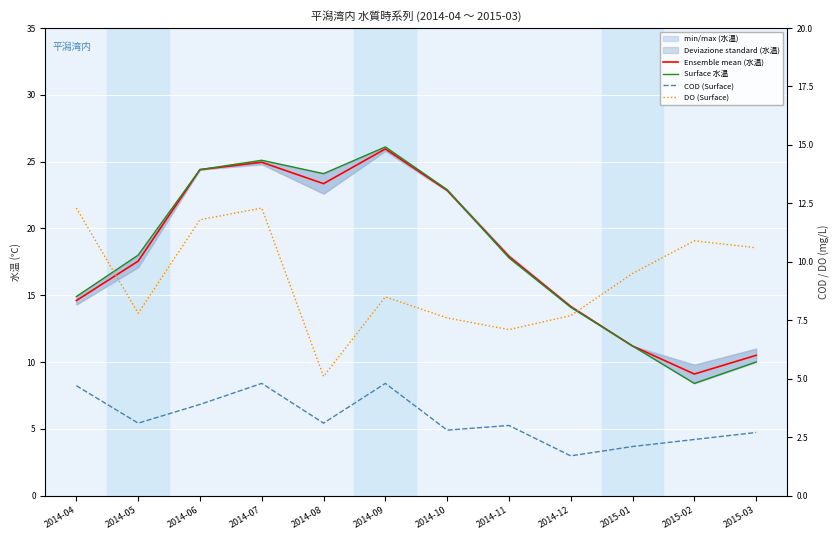

Does the chart display data point markers on the line(s)?

No